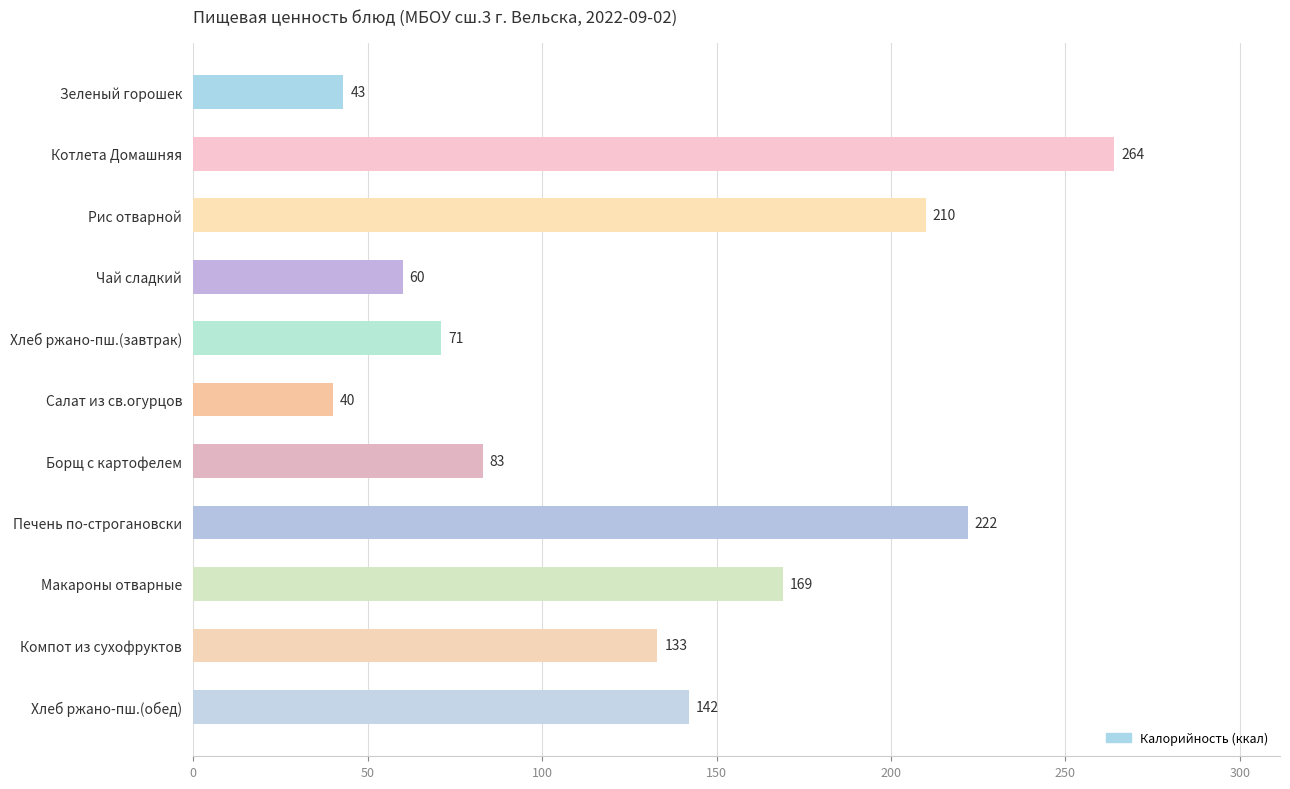

Which category has the highest value across all series?

Котлета Домашняя